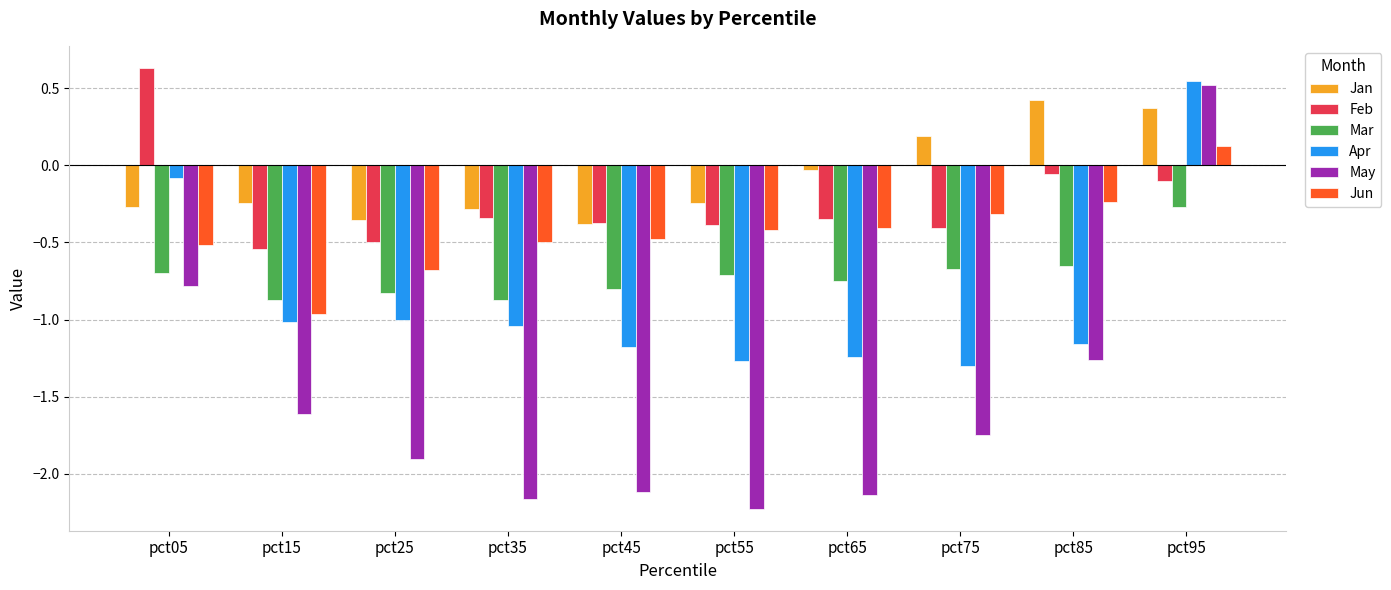

Is the value of Jan at pct55 greater than the value of Apr at pct25?

Yes